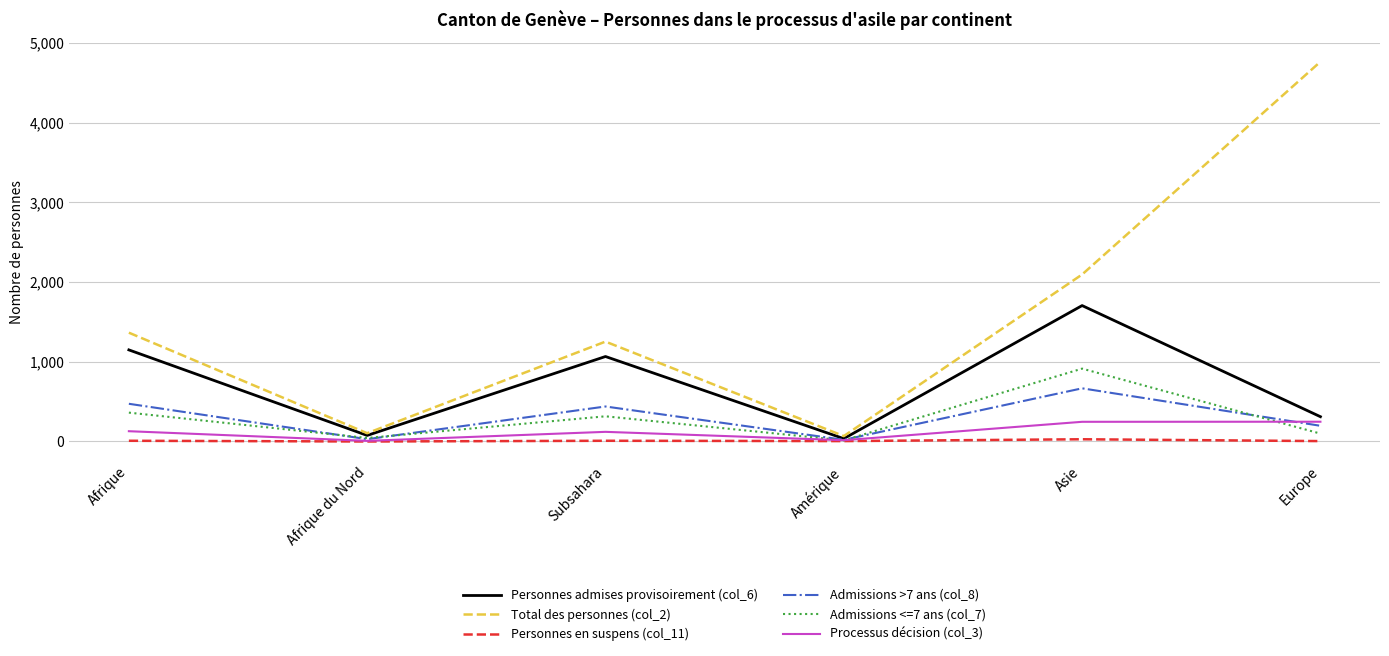

True or false: Total des personnes (col_2) has a value of 2095 at Asie.

True